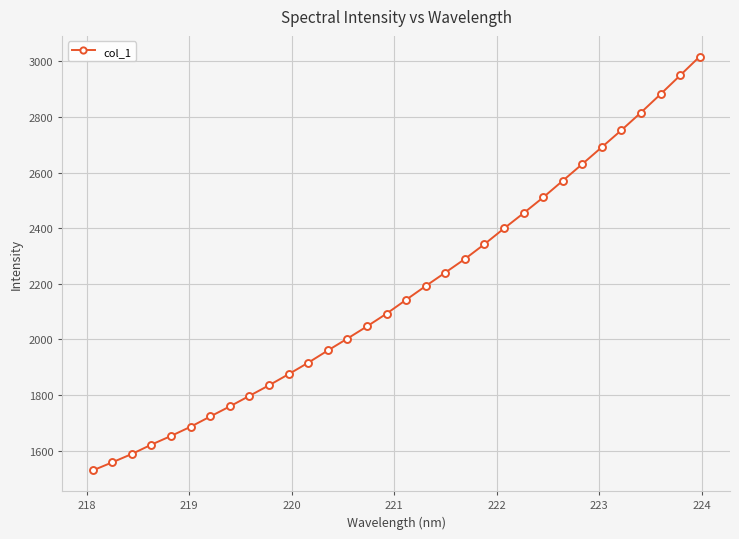

Is this an area chart (filled region under the line)?

No